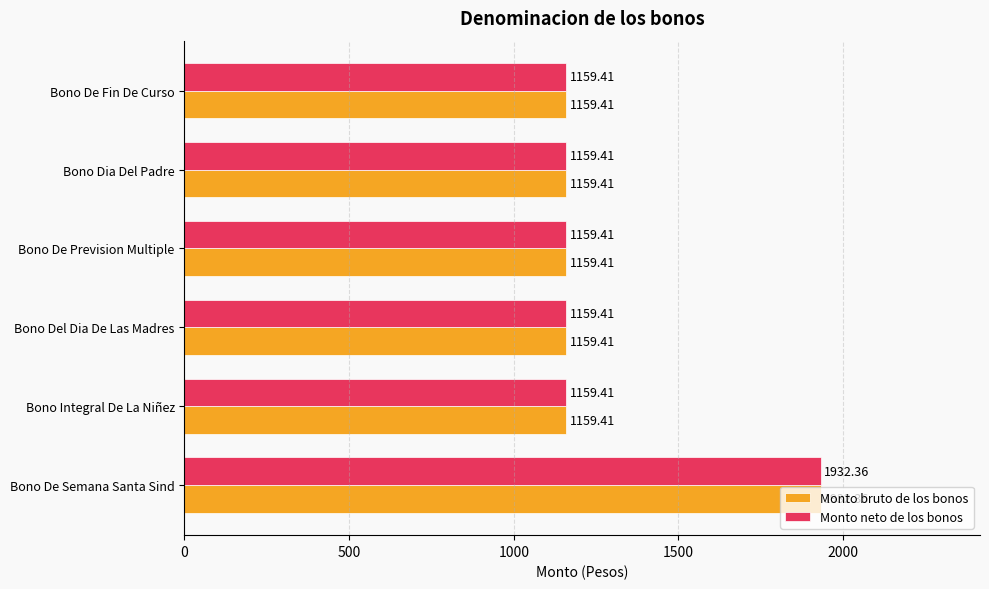

Is the value of Monto neto de los bonos at Bono Integral De La Niñez greater than the value of Monto bruto de los bonos at Bono De Semana Santa Sind?

No